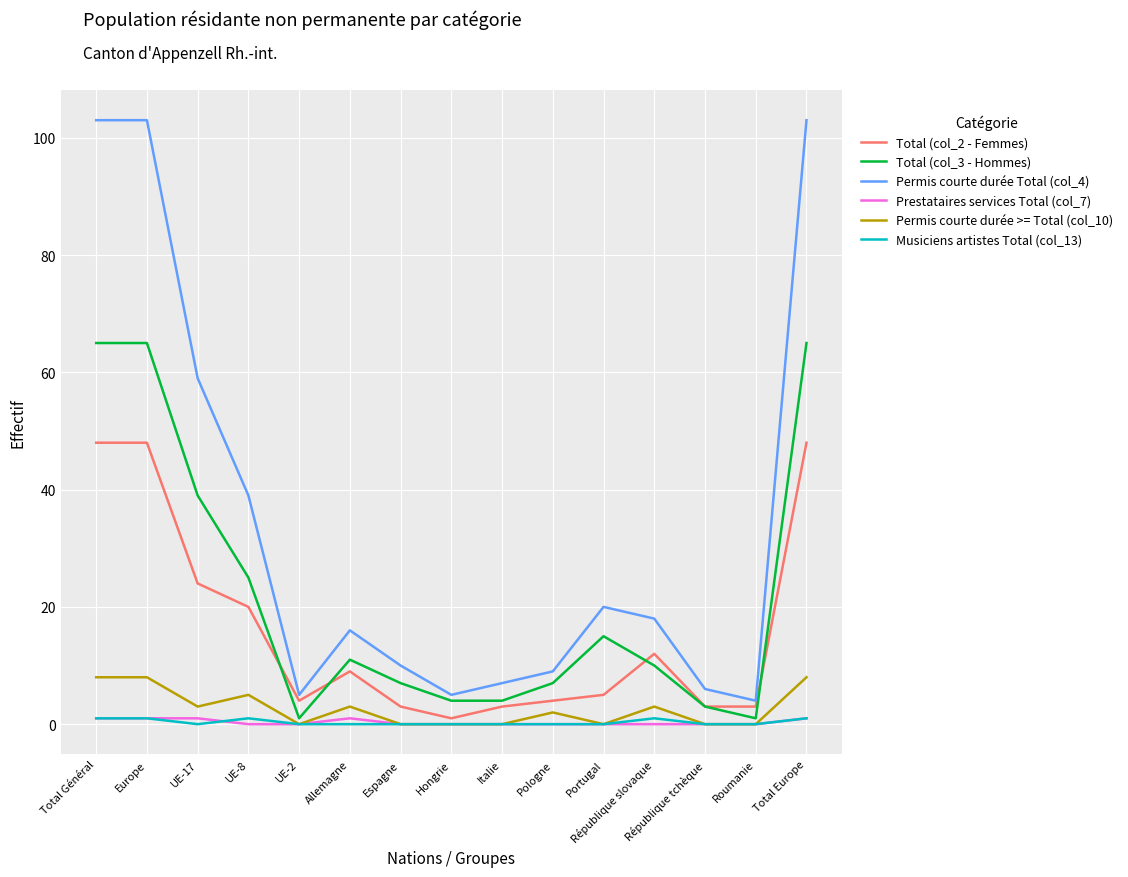

Which series has the widest spread of values?

Permis courte durée Total (col_4)